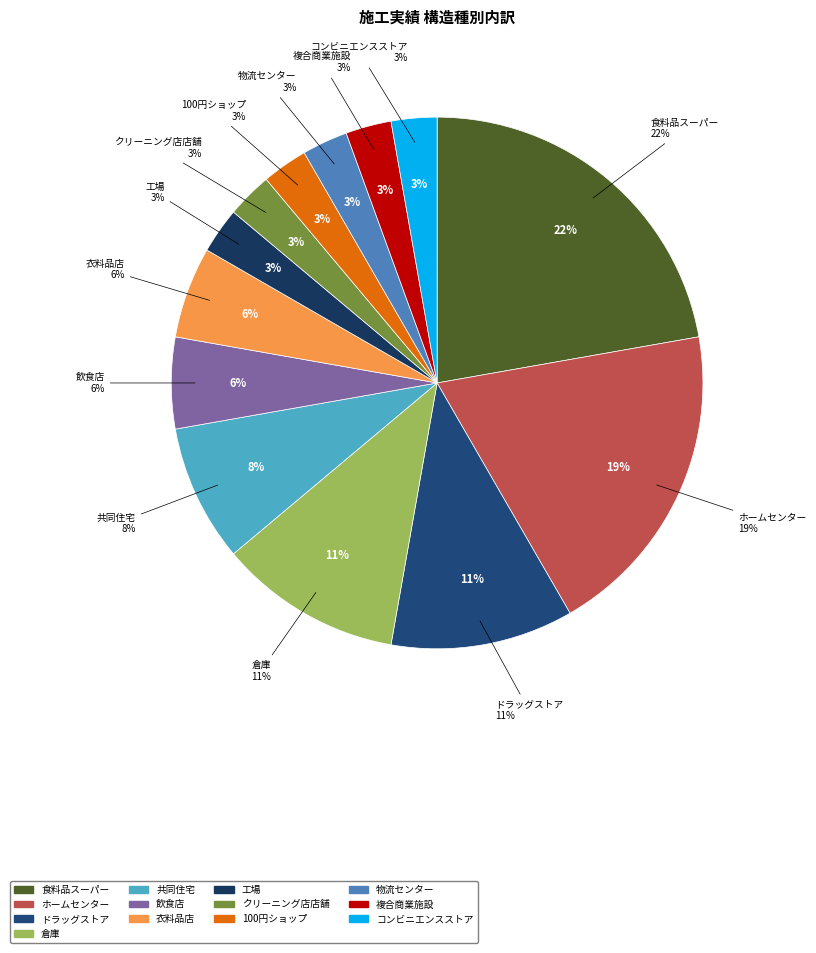

Rank the categories by value from highest to lowest.

食料品スーパー, ホームセンター, ドラッグストア, 倉庫, 共同住宅, 飲食店, 衣料品店, 工場, クリーニング店店舗, 100円ショップ, 物流センター, 複合商業施設, コンビニエンスストア